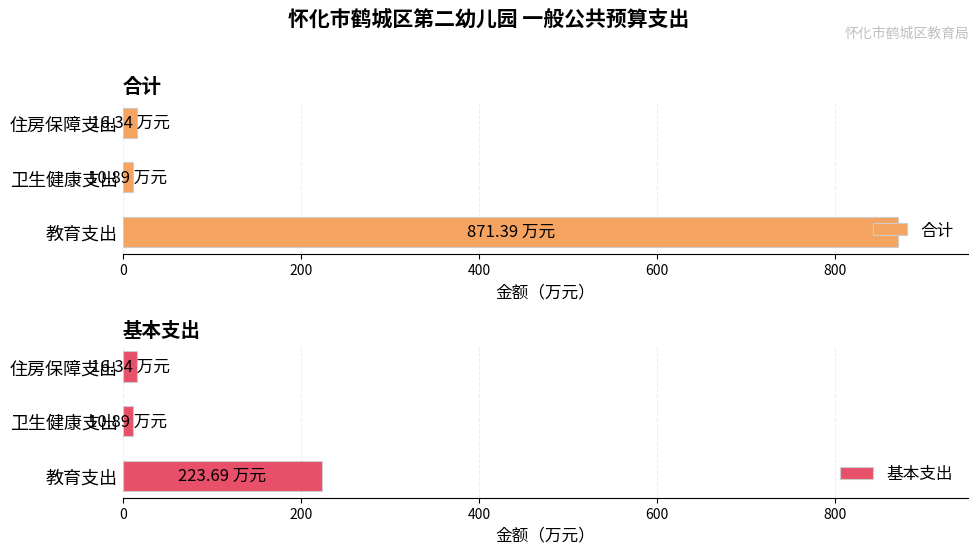

What is the smallest value displayed?

10.9